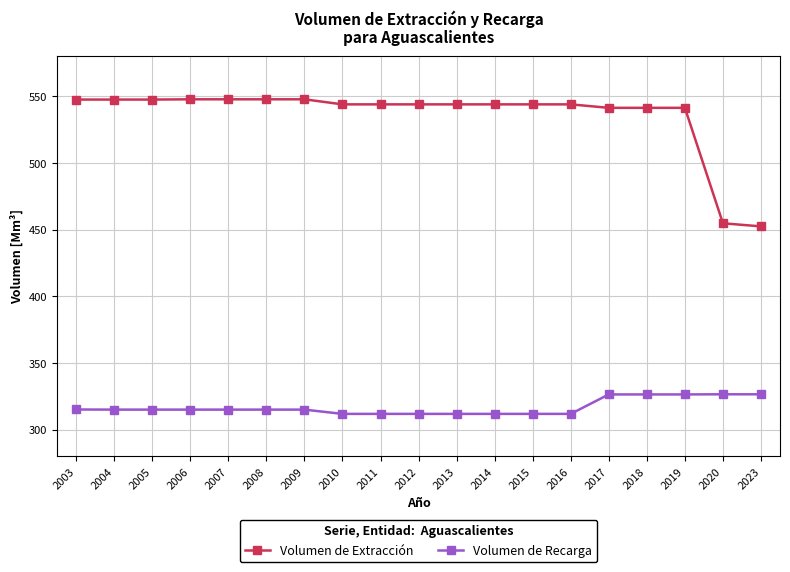

What is the maximum value for Volumen de Extracción?

547.8